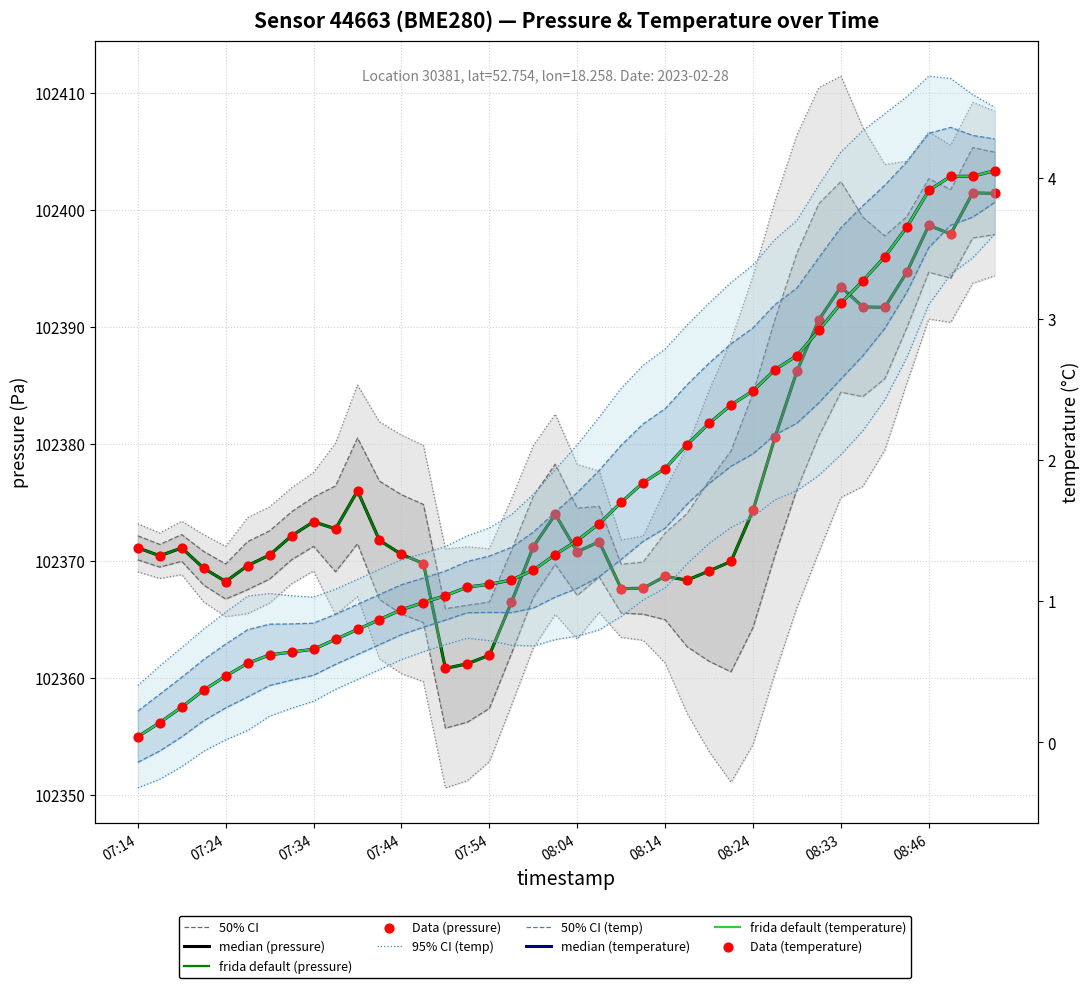

Which series reaches the maximum Y coordinate?

pressure